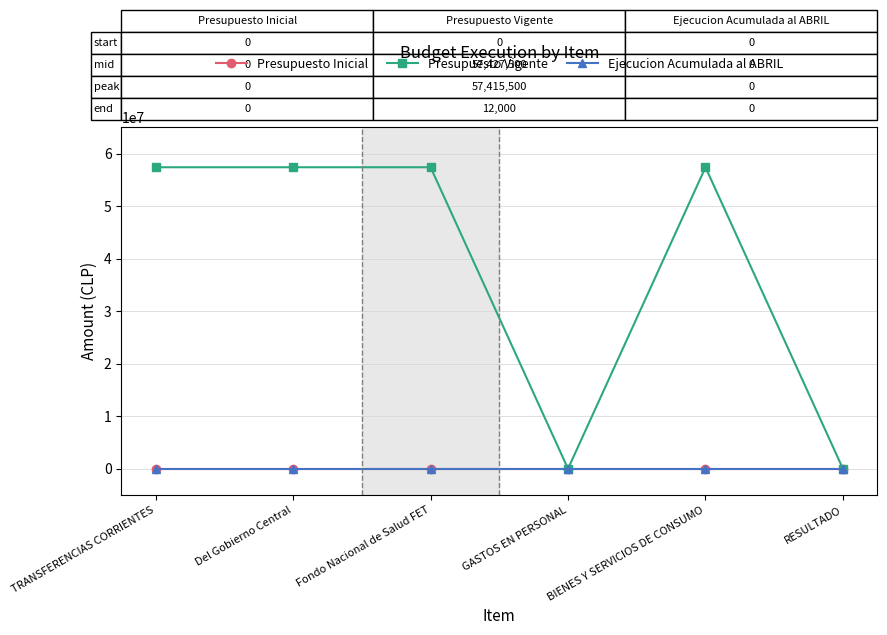

What is the greatest value displayed?

57427500